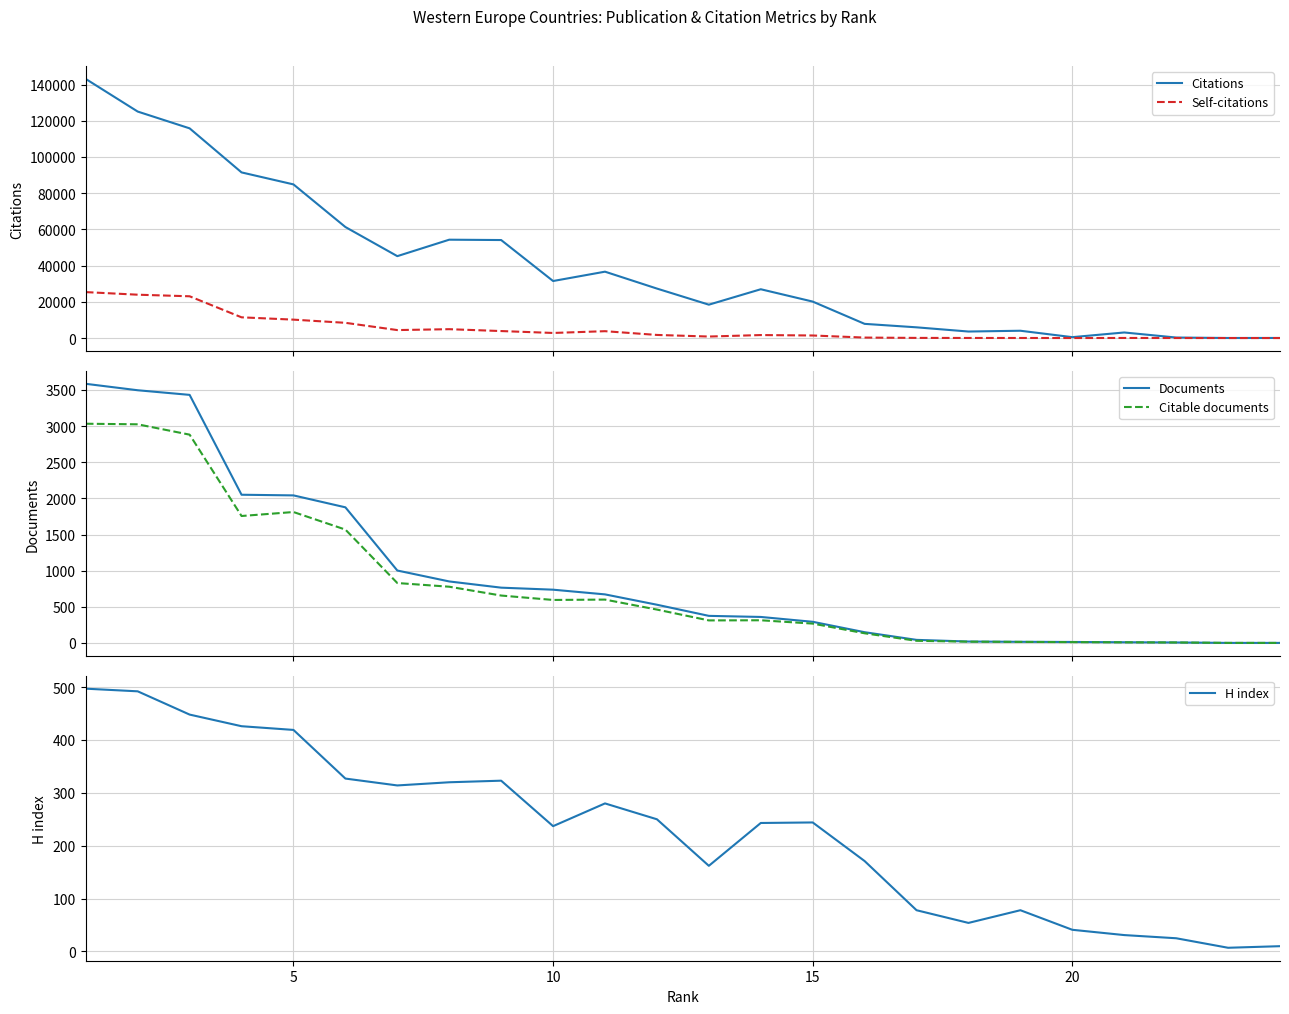

How many positive values does the Self-citations series have?

23